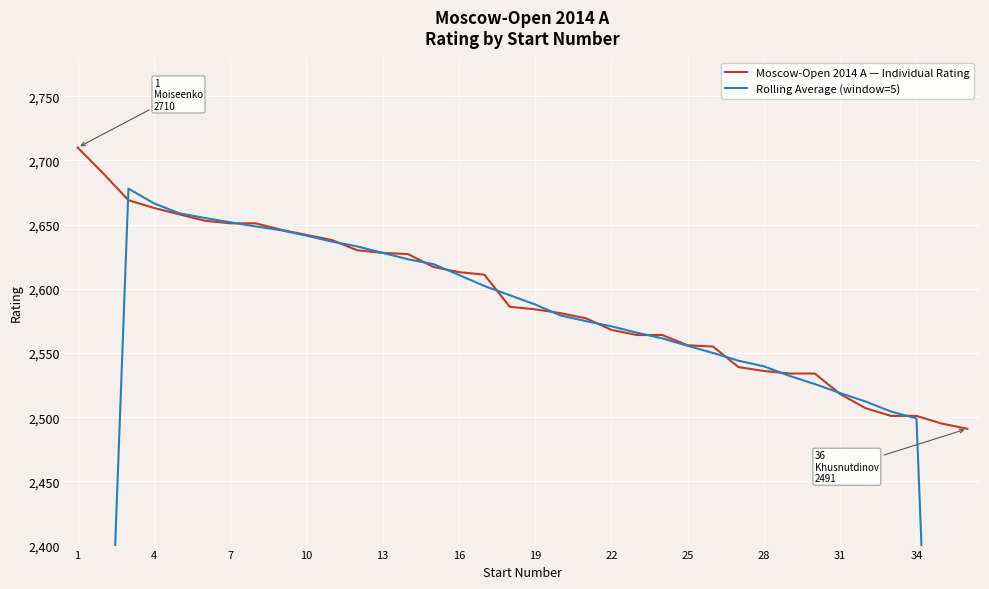

What is the minimum value for Moscow-Open 2014 A — Individual Rating?

2491